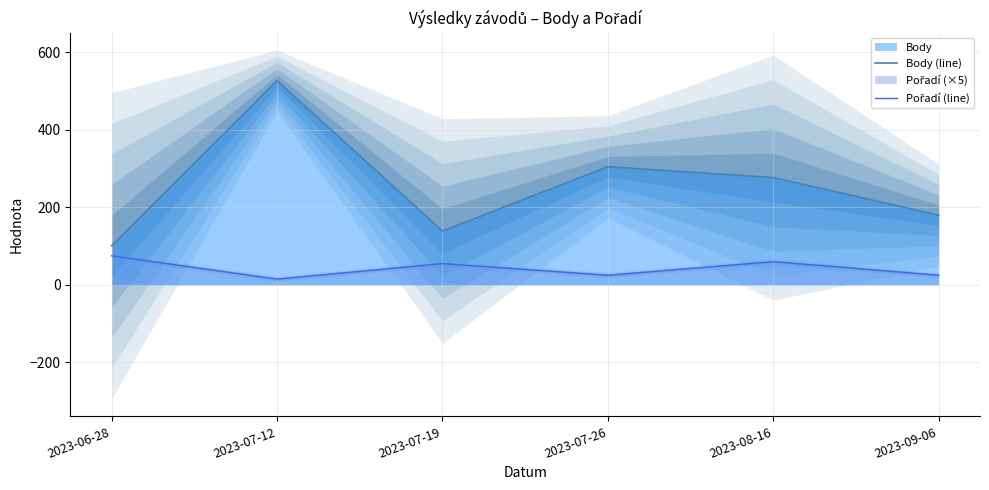

True or false: Body (line) and Pořadí (line) intersect in this chart.

False